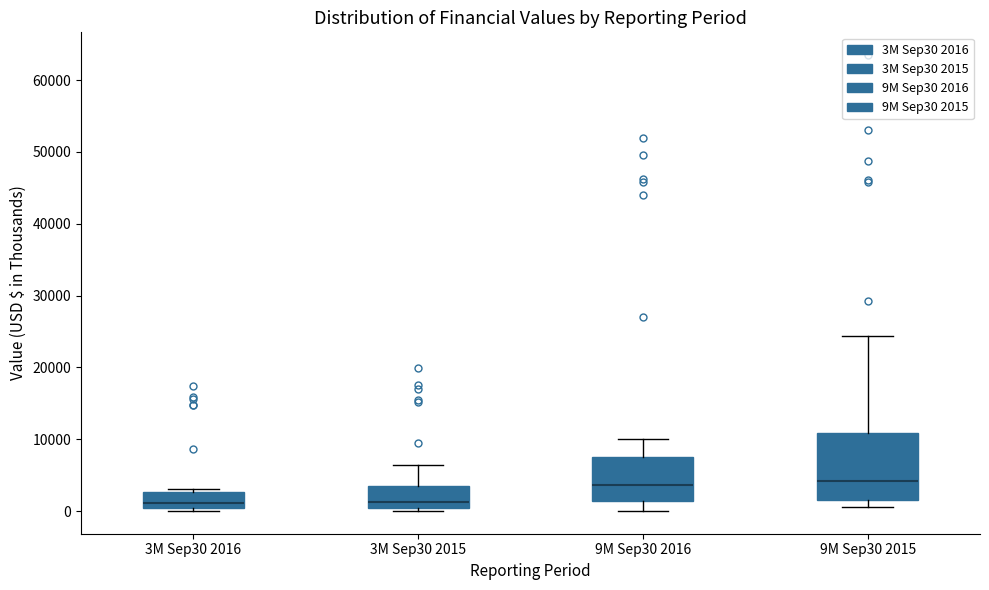

Comparing the boxes themselves (not the whiskers), which one is the tallest?

9M Sep30 2015